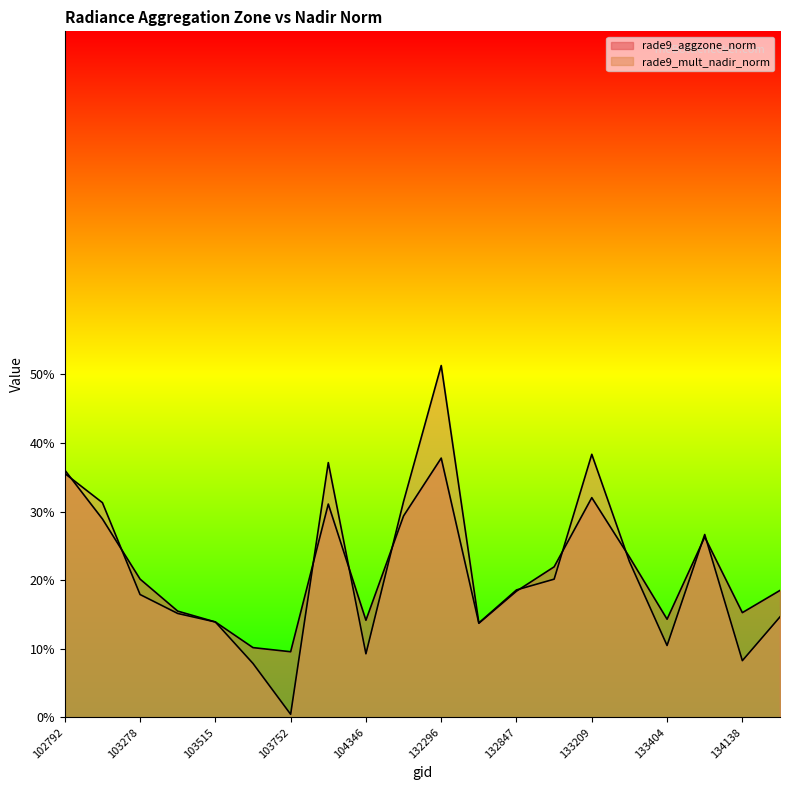

In rade9_aggzone_norm, how many points are higher than both neighbors (excluding endpoints)?

4